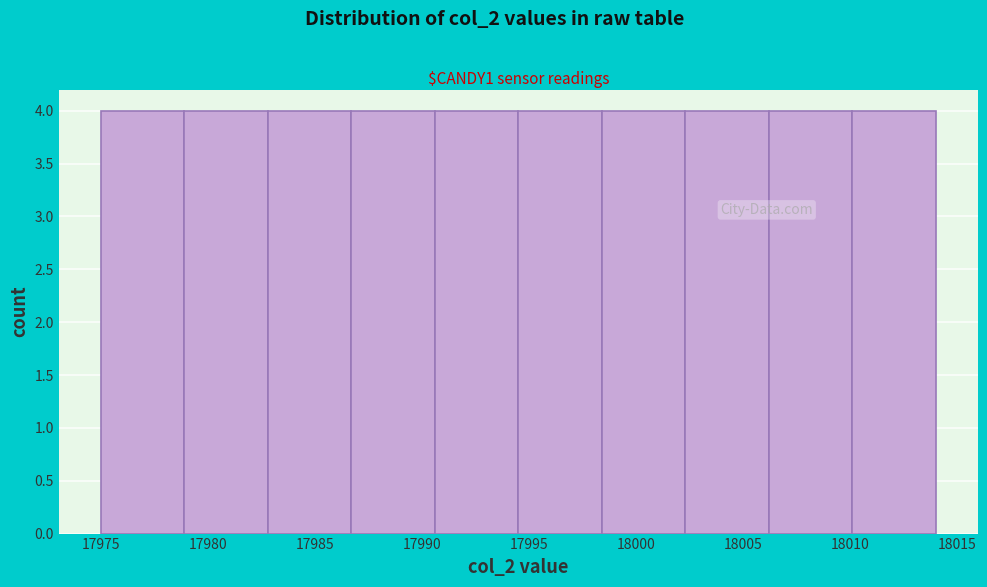

Reading left to right, list every bar in this chart as the range it spans on the x-axis followed by its height. Neither the bar edges nor the heights are printed on the chart, so give them approximately, as read against the axes.

17975.0 to 17978.9: 4
17978.9 to 17982.8: 4
17982.8 to 17986.7: 4
17986.7 to 17990.6: 4
17990.6 to 17994.5: 4
17994.5 to 17998.4: 4
17998.4 to 18002.3: 4
18002.3 to 18006.2: 4
18006.2 to 18010.1: 4
18010.1 to 18014.0: 4